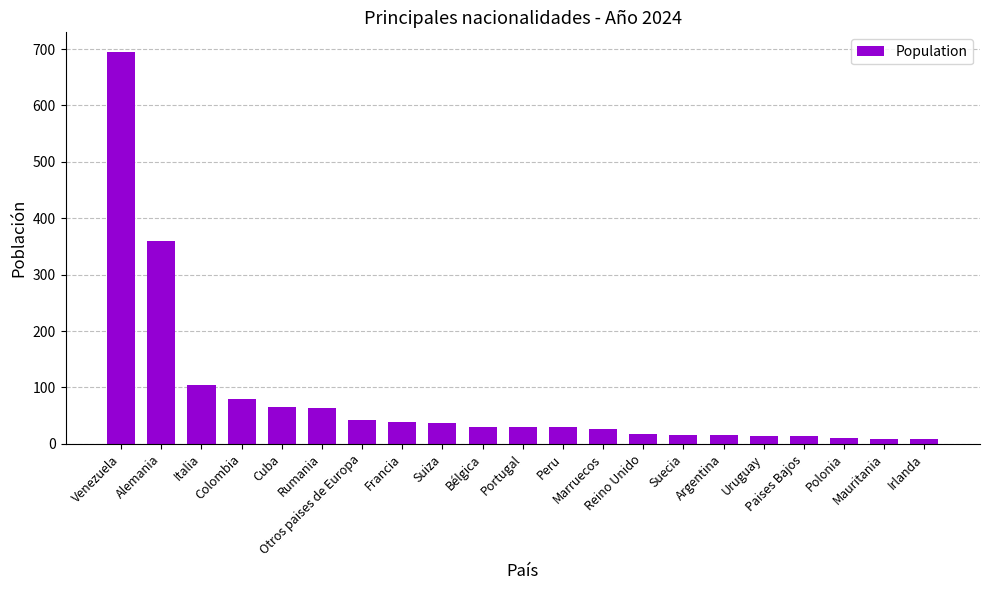

The value at Venezuela is 940. True or false?

False